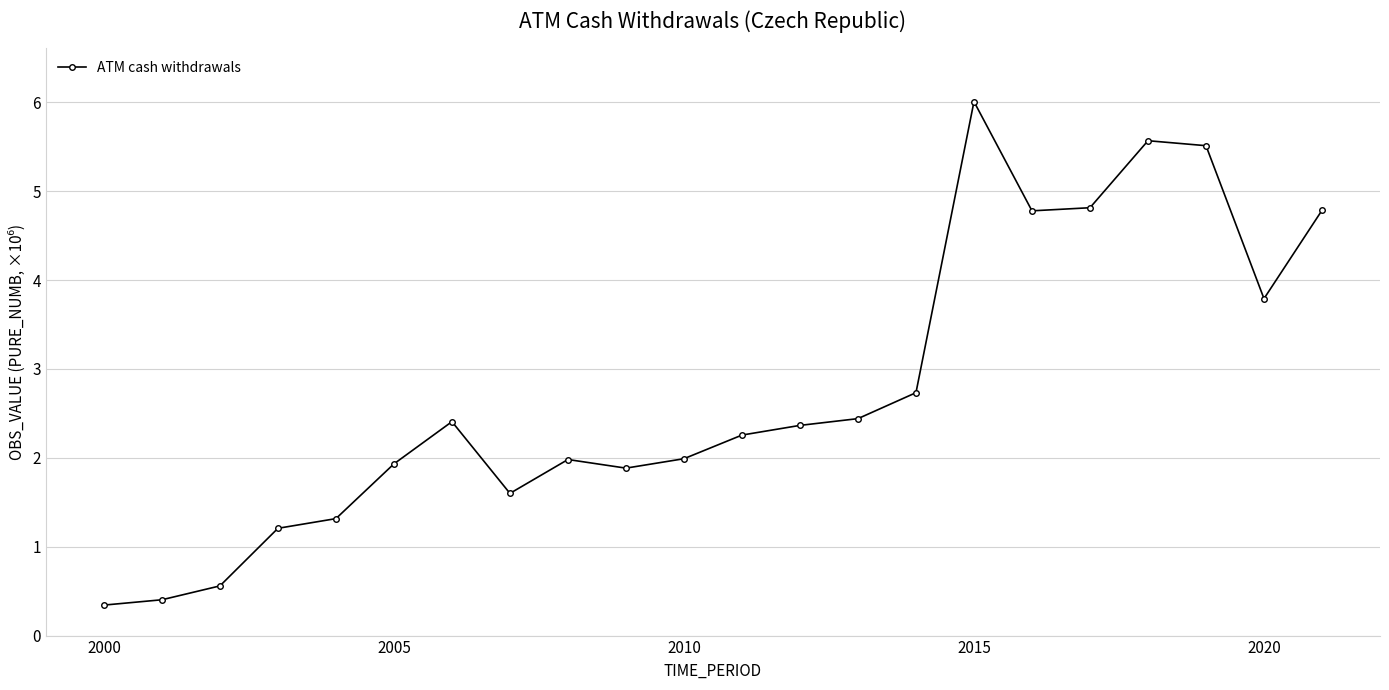

How many lines are shown in the chart?

1